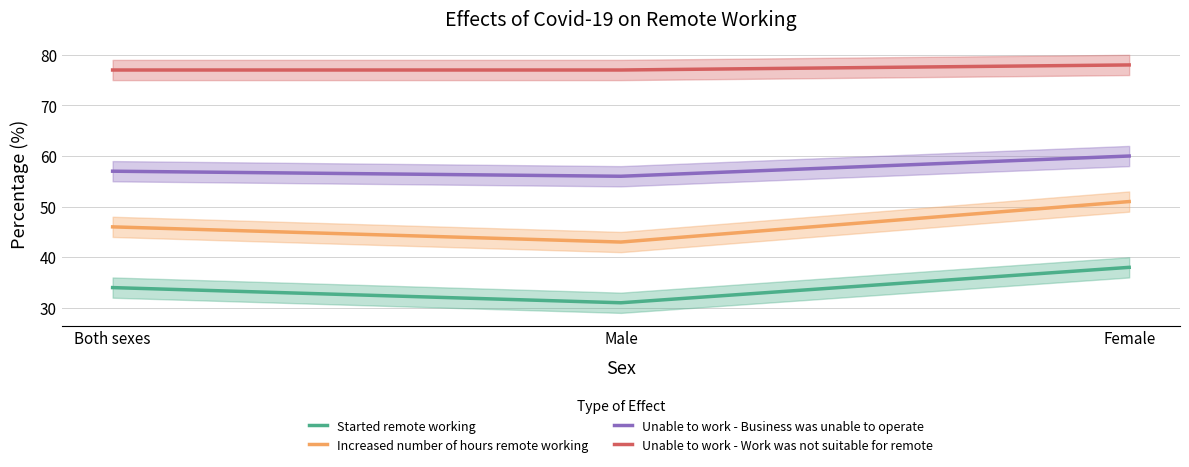

Reading left to right, transcribe all the data shown in this chart.

Started remote working: 34	31	38
Increased number of hours remote working: 46	43	51
Unable to work - Business was unable to operate: 57	56	60
Unable to work - Work was not suitable for remote: 77	77	78